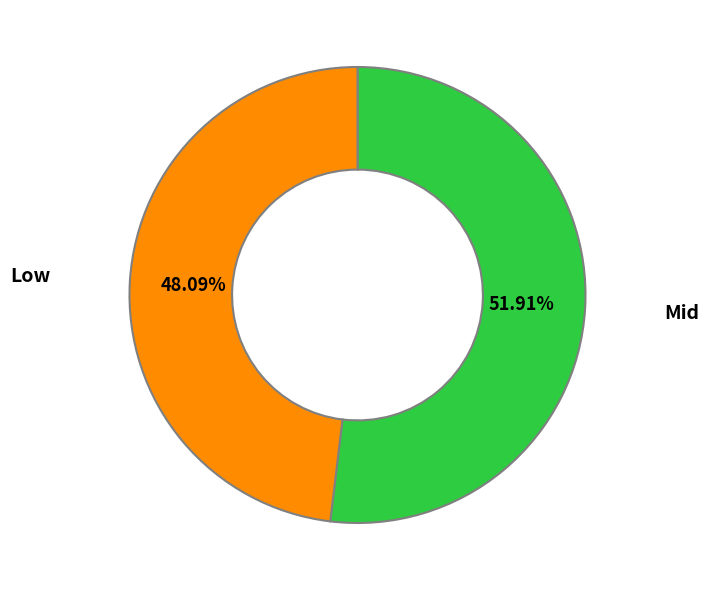

To the nearest percent, what is the average slice percentage?

50%